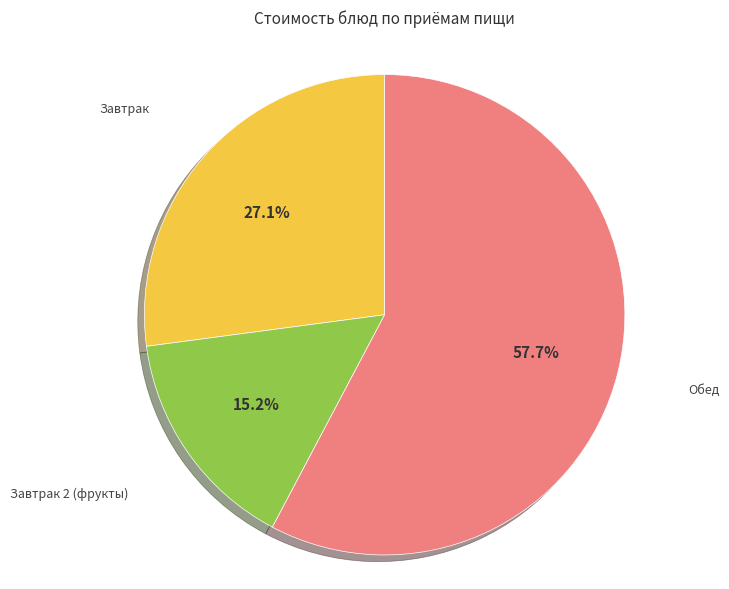

Is there any slice that represents more than half of the pie?

Yes